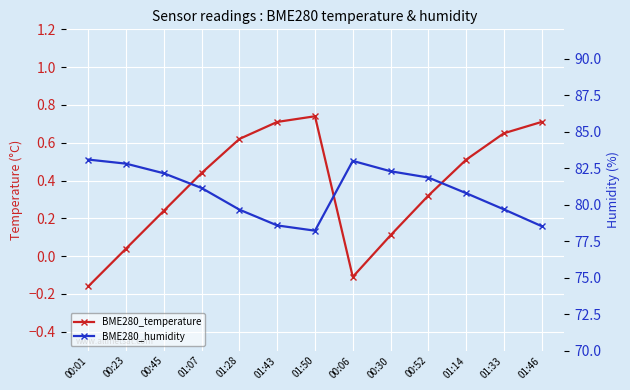

Reading left to right, list all the values displayed in this chart.

BME280_temperature: 00:01=-0.2	00:23=0.0	00:45=0.2	01:07=0.4	01:28=0.6	01:43=0.7	01:50=0.7	00:06=-0.1	00:30=0.1	00:52=0.3	01:14=0.5	01:33=0.7	01:46=0.7
BME280_humidity: 00:01=83.1	00:23=82.8	00:45=82.1	01:07=81.1	01:28=79.7	01:43=78.6	01:50=78.2	00:06=83.0	00:30=82.3	00:52=81.8	01:14=80.8	01:33=79.7	01:46=78.5